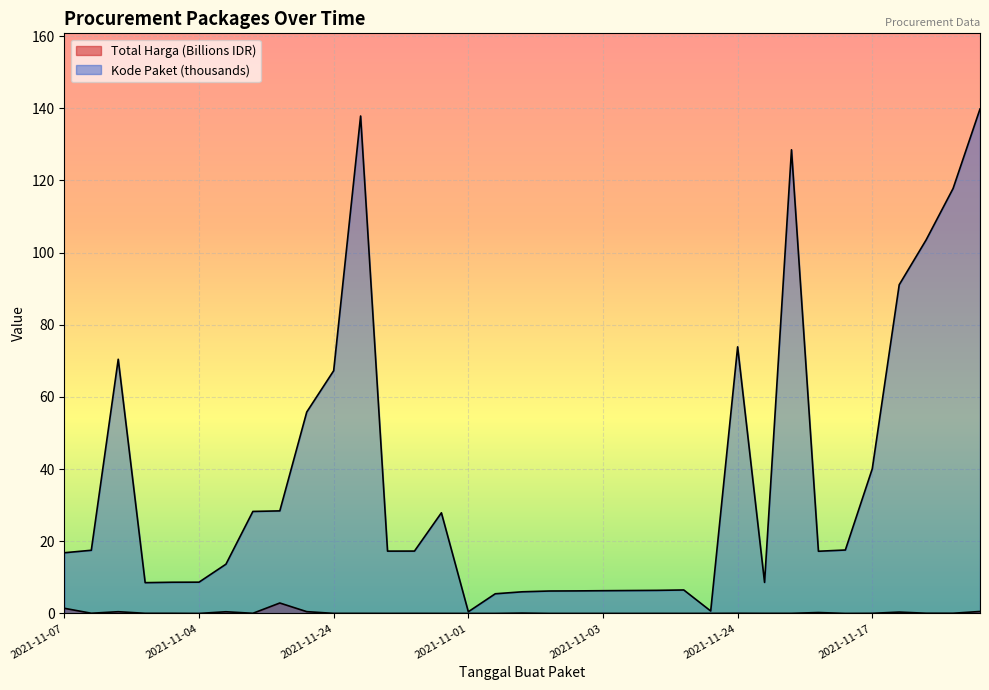

How many interior local peaks does the Kode Paket series have?

6